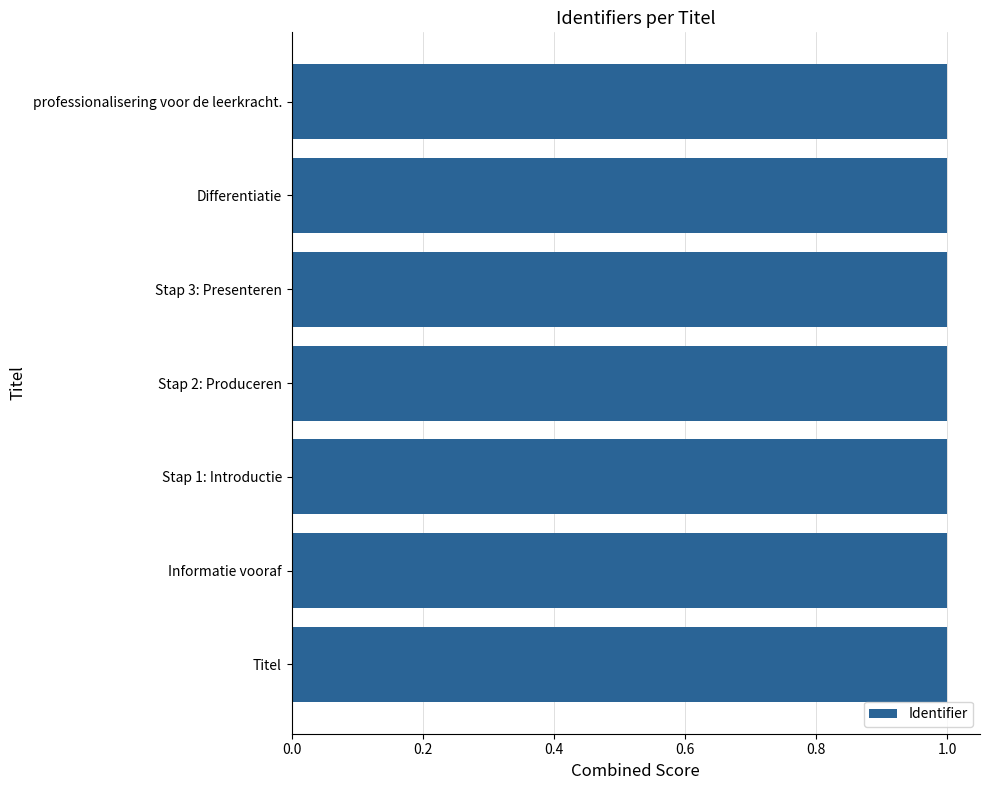

True or false: the data shows 1.0 at Informatie vooraf.

True